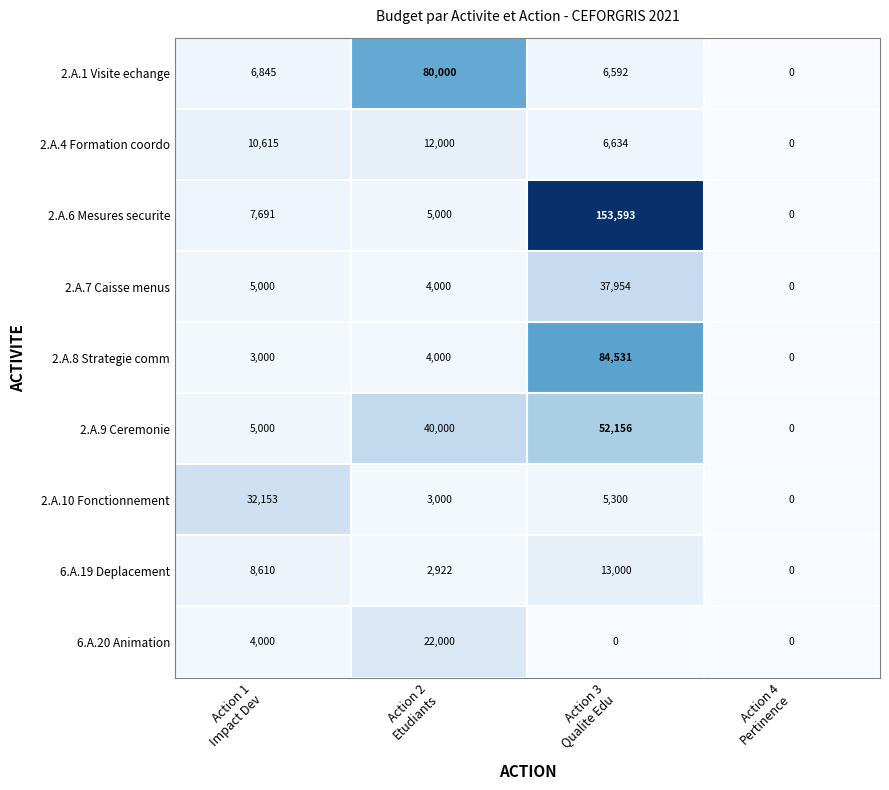

What is the highest value of the 6.A.19 Deplacement series?

13000